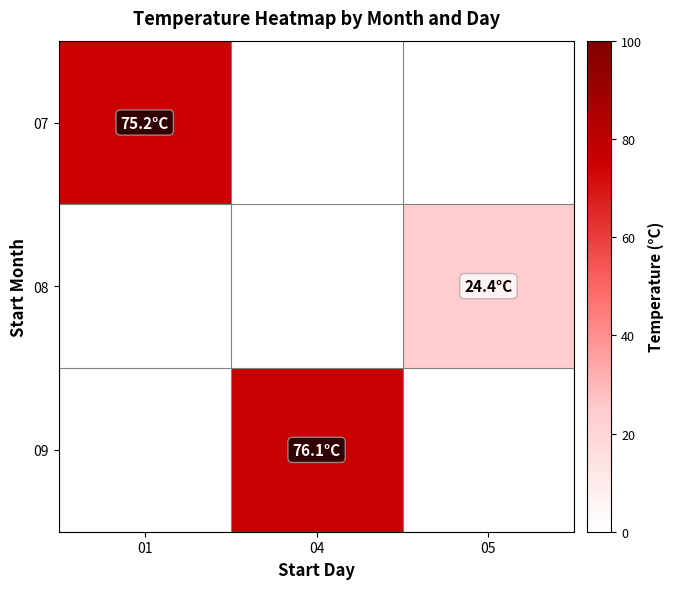

At how many categories does at least one series exceed 48?

2